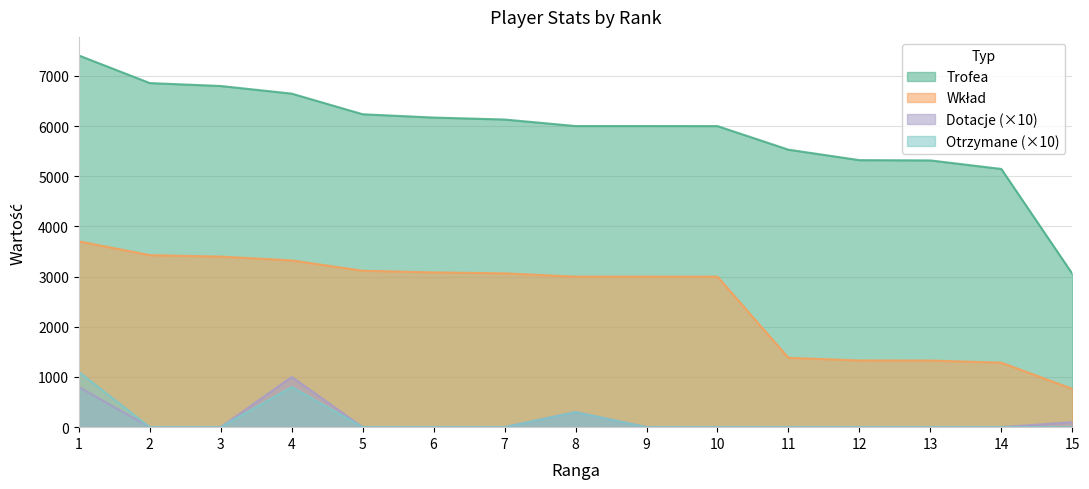

True or false: Trofea and Otrzymane intersect in this chart.

False